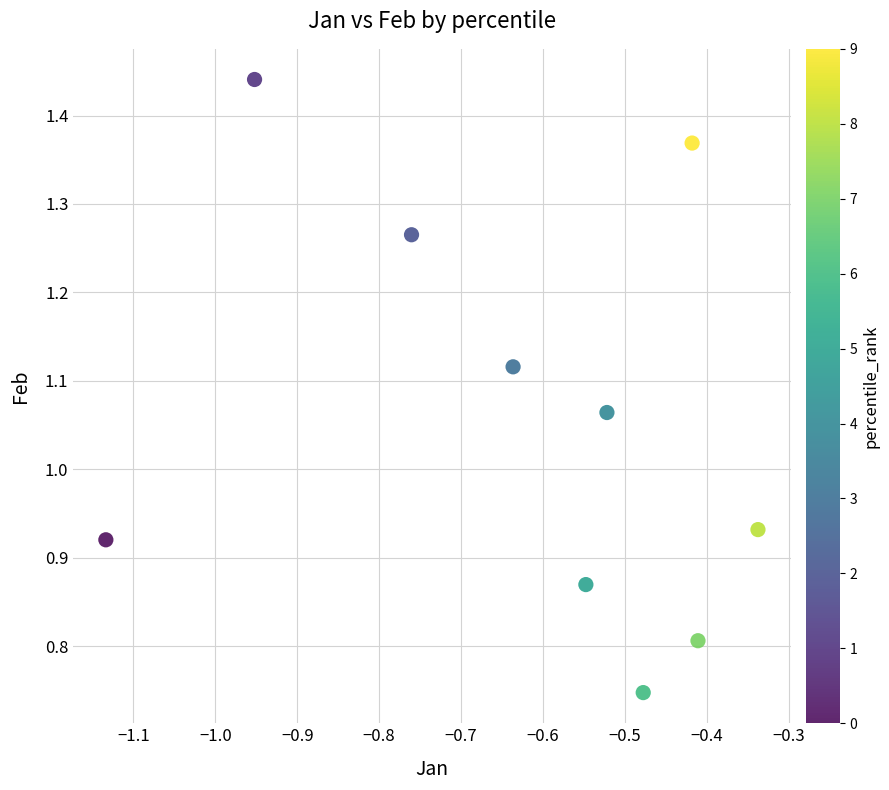

What is the average X value?

-0.6